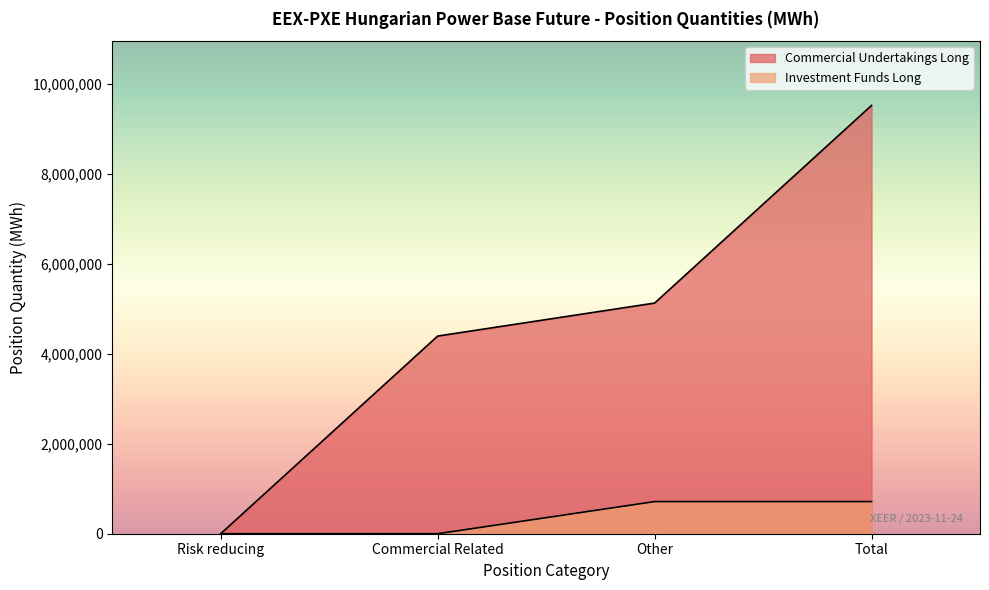

Read the Commercial Undertakings Long value at Commercial Related, to the nearest 50.

4391350